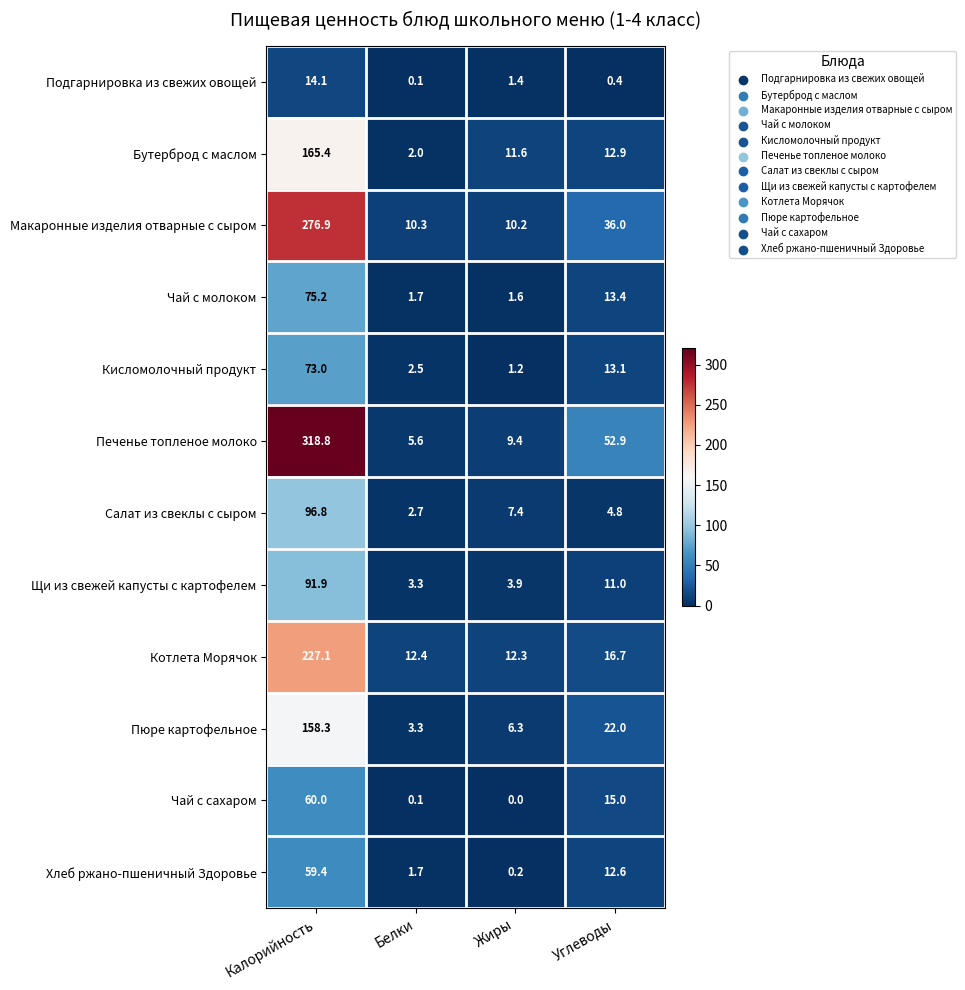

Which series changed the most between Калорийность and Белки?

Печенье топленое молоко